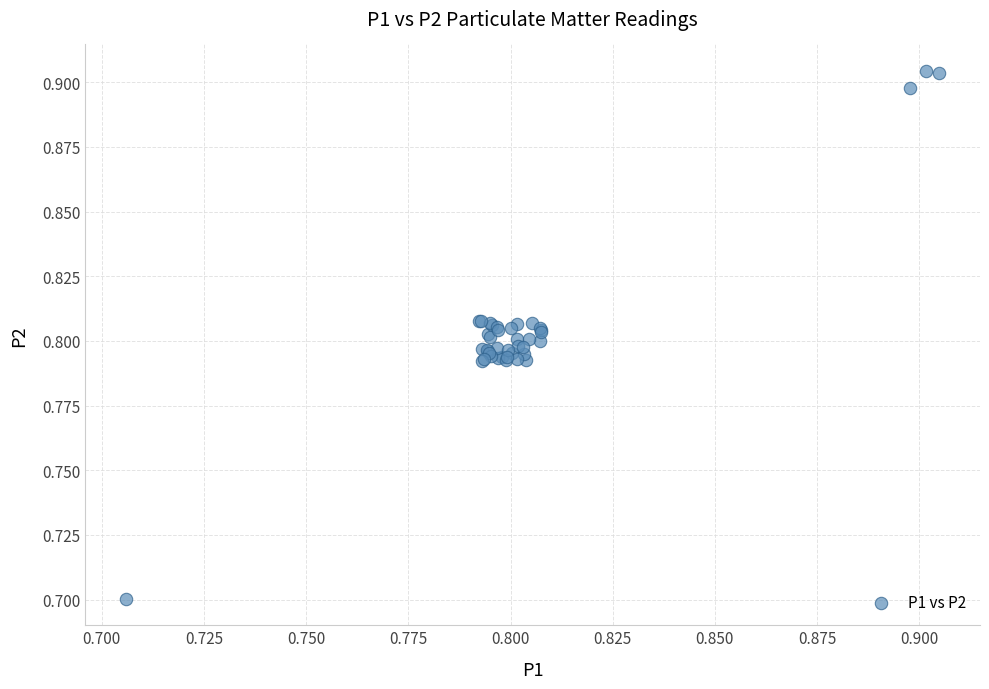

What Y value in the scatter plot is closest to 0?

0.7